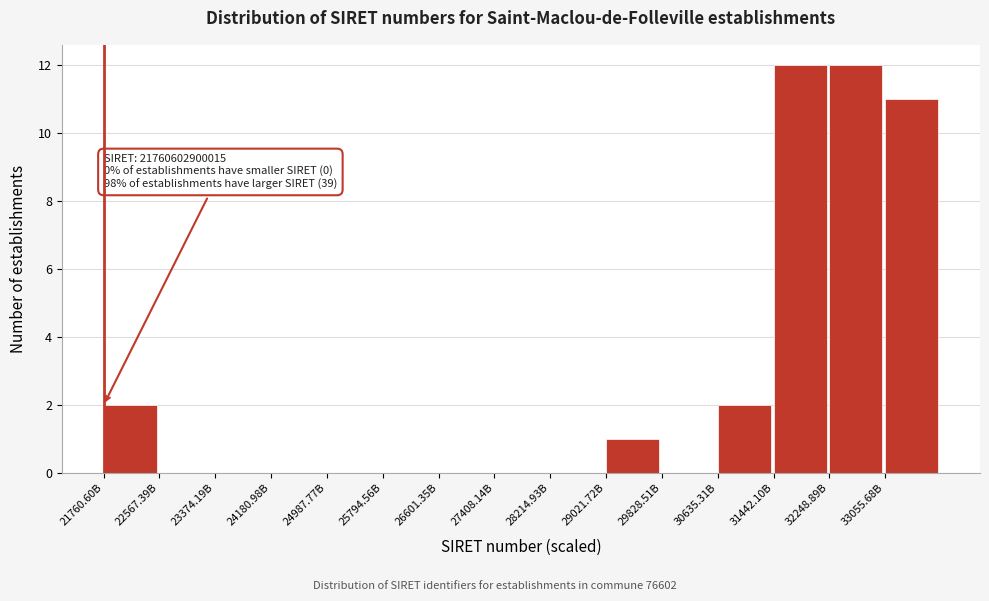

Reading right to left, transcribe all the data shown in this chart.

33055.68B=11	32248.89B=12	31442.10B=12	30635.31B=2	29828.51B=0	29021.72B=1	28214.93B=0	27408.14B=0	26601.35B=0	25794.56B=0	24987.77B=0	24180.98B=0	23374.19B=0	22567.39B=0	21760.60B=2